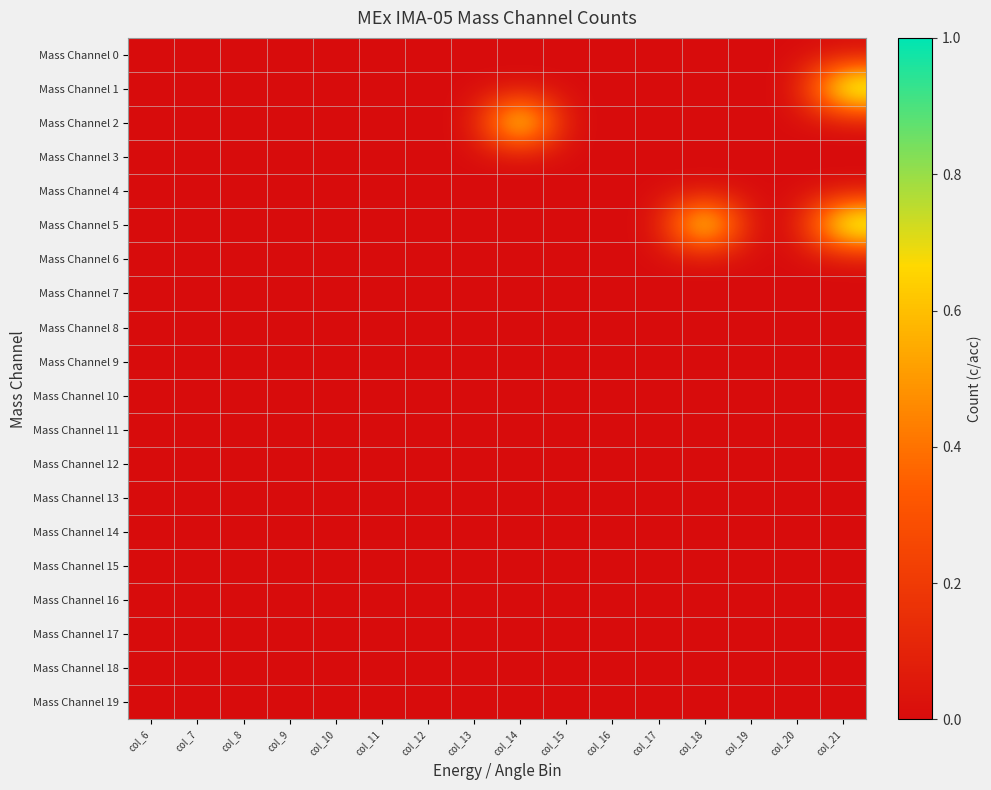

Reading left to right, what are all the values shown in this chart?

Mass Channel 0: col_6=0	col_7=0	col_8=0	col_9=0	col_10=0	col_11=0	col_12=0	col_13=0	col_14=0	col_15=0	col_16=0	col_17=0	col_18=0	col_19=0	col_20=0	col_21=0
Mass Channel 1: col_6=0	col_7=0	col_8=0	col_9=0	col_10=0	col_11=0	col_12=0	col_13=0	col_14=0	col_15=0	col_16=0	col_17=0	col_18=0	col_19=0	col_20=0	col_21=1
Mass Channel 2: col_6=0	col_7=0	col_8=0	col_9=0	col_10=0	col_11=0	col_12=0	col_13=0	col_14=1	col_15=0	col_16=0	col_17=0	col_18=0	col_19=0	col_20=0	col_21=0
Mass Channel 3: col_6=0	col_7=0	col_8=0	col_9=0	col_10=0	col_11=0	col_12=0	col_13=0	col_14=0	col_15=0	col_16=0	col_17=0	col_18=0	col_19=0	col_20=0	col_21=0
Mass Channel 4: col_6=0	col_7=0	col_8=0	col_9=0	col_10=0	col_11=0	col_12=0	col_13=0	col_14=0	col_15=0	col_16=0	col_17=0	col_18=0	col_19=0	col_20=0	col_21=0
Mass Channel 5: col_6=0	col_7=0	col_8=0	col_9=0	col_10=0	col_11=0	col_12=0	col_13=0	col_14=0	col_15=0	col_16=0	col_17=0	col_18=1	col_19=0	col_20=0	col_21=1
Mass Channel 6: col_6=0	col_7=0	col_8=0	col_9=0	col_10=0	col_11=0	col_12=0	col_13=0	col_14=0	col_15=0	col_16=0	col_17=0	col_18=0	col_19=0	col_20=0	col_21=0
Mass Channel 7: col_6=0	col_7=0	col_8=0	col_9=0	col_10=0	col_11=0	col_12=0	col_13=0	col_14=0	col_15=0	col_16=0	col_17=0	col_18=0	col_19=0	col_20=0	col_21=0
Mass Channel 8: col_6=0	col_7=0	col_8=0	col_9=0	col_10=0	col_11=0	col_12=0	col_13=0	col_14=0	col_15=0	col_16=0	col_17=0	col_18=0	col_19=0	col_20=0	col_21=0
Mass Channel 9: col_6=0	col_7=0	col_8=0	col_9=0	col_10=0	col_11=0	col_12=0	col_13=0	col_14=0	col_15=0	col_16=0	col_17=0	col_18=0	col_19=0	col_20=0	col_21=0
Mass Channel 10: col_6=0	col_7=0	col_8=0	col_9=0	col_10=0	col_11=0	col_12=0	col_13=0	col_14=0	col_15=0	col_16=0	col_17=0	col_18=0	col_19=0	col_20=0	col_21=0
Mass Channel 11: col_6=0	col_7=0	col_8=0	col_9=0	col_10=0	col_11=0	col_12=0	col_13=0	col_14=0	col_15=0	col_16=0	col_17=0	col_18=0	col_19=0	col_20=0	col_21=0
Mass Channel 12: col_6=0	col_7=0	col_8=0	col_9=0	col_10=0	col_11=0	col_12=0	col_13=0	col_14=0	col_15=0	col_16=0	col_17=0	col_18=0	col_19=0	col_20=0	col_21=0
Mass Channel 13: col_6=0	col_7=0	col_8=0	col_9=0	col_10=0	col_11=0	col_12=0	col_13=0	col_14=0	col_15=0	col_16=0	col_17=0	col_18=0	col_19=0	col_20=0	col_21=0
Mass Channel 14: col_6=0	col_7=0	col_8=0	col_9=0	col_10=0	col_11=0	col_12=0	col_13=0	col_14=0	col_15=0	col_16=0	col_17=0	col_18=0	col_19=0	col_20=0	col_21=0
Mass Channel 15: col_6=0	col_7=0	col_8=0	col_9=0	col_10=0	col_11=0	col_12=0	col_13=0	col_14=0	col_15=0	col_16=0	col_17=0	col_18=0	col_19=0	col_20=0	col_21=0
Mass Channel 16: col_6=0	col_7=0	col_8=0	col_9=0	col_10=0	col_11=0	col_12=0	col_13=0	col_14=0	col_15=0	col_16=0	col_17=0	col_18=0	col_19=0	col_20=0	col_21=0
Mass Channel 17: col_6=0	col_7=0	col_8=0	col_9=0	col_10=0	col_11=0	col_12=0	col_13=0	col_14=0	col_15=0	col_16=0	col_17=0	col_18=0	col_19=0	col_20=0	col_21=0
Mass Channel 18: col_6=0	col_7=0	col_8=0	col_9=0	col_10=0	col_11=0	col_12=0	col_13=0	col_14=0	col_15=0	col_16=0	col_17=0	col_18=0	col_19=0	col_20=0	col_21=0
Mass Channel 19: col_6=0	col_7=0	col_8=0	col_9=0	col_10=0	col_11=0	col_12=0	col_13=0	col_14=0	col_15=0	col_16=0	col_17=0	col_18=0	col_19=0	col_20=0	col_21=0